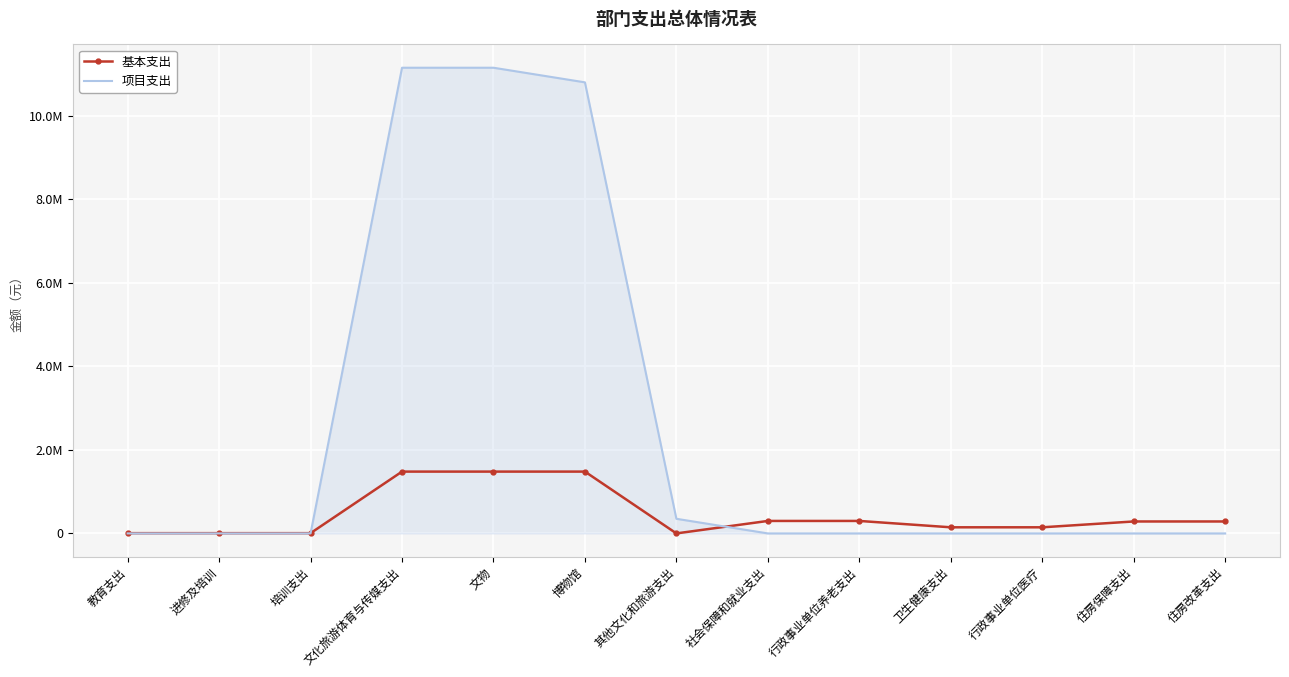

True or false: 基本支出 has a value of 1479665.0 at 文化旅游体育与传媒支出.

True